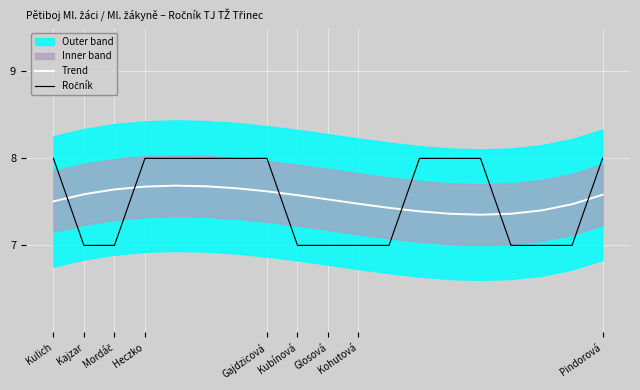

How many lines are shown in the chart?

2